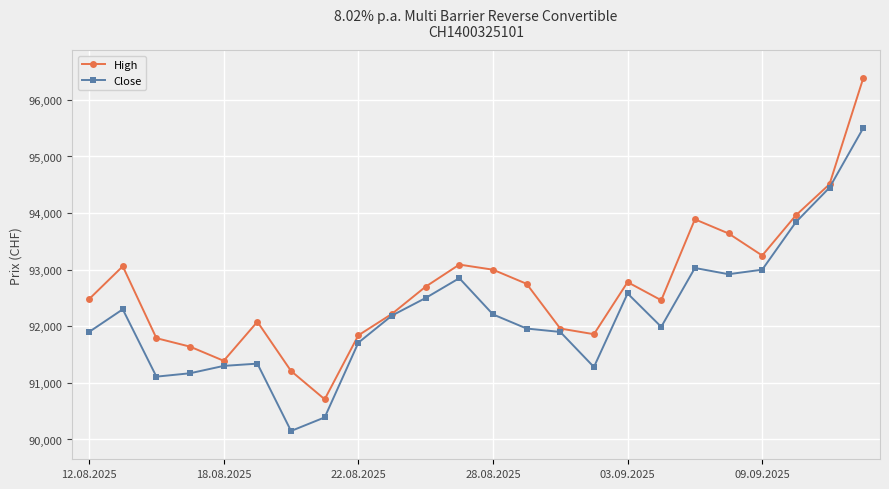

Which series has the largest range (max minus min)?

High